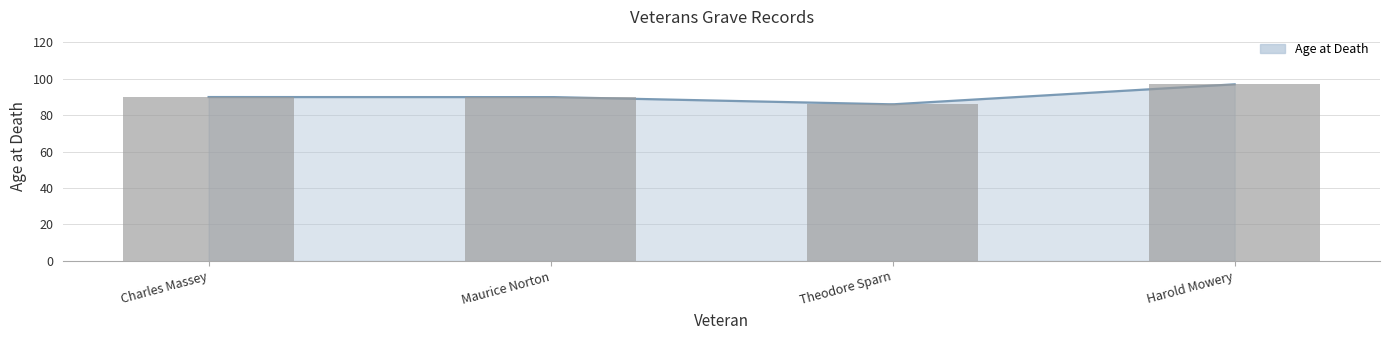

What is the smallest value displayed?

86